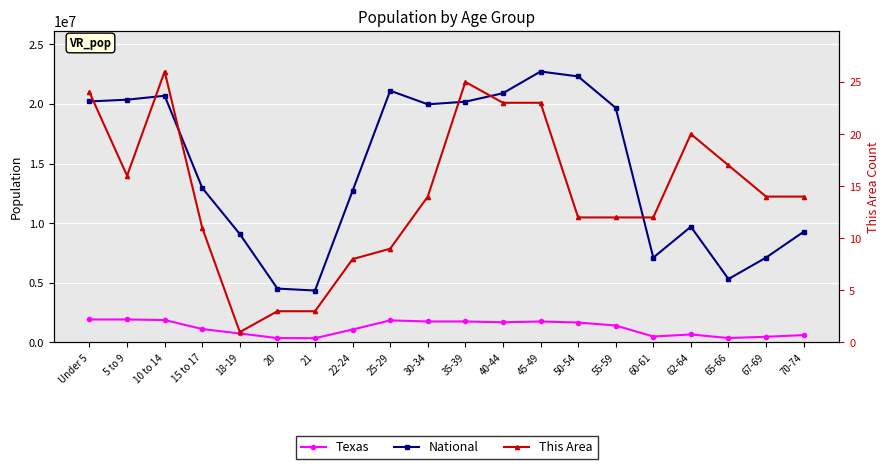

At how many categories does at least one series exceed 8691557?

15